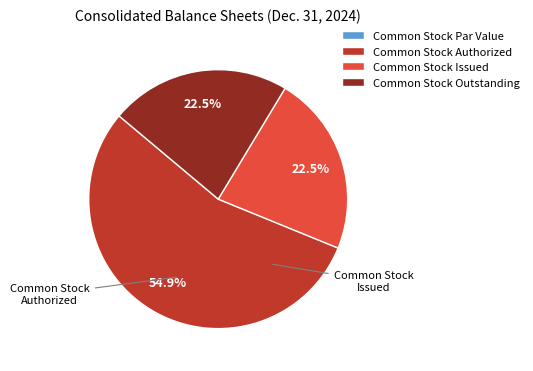

Approximately how many times larger is the value at Common Stock Outstanding compared to Common Stock Authorized?

0.4